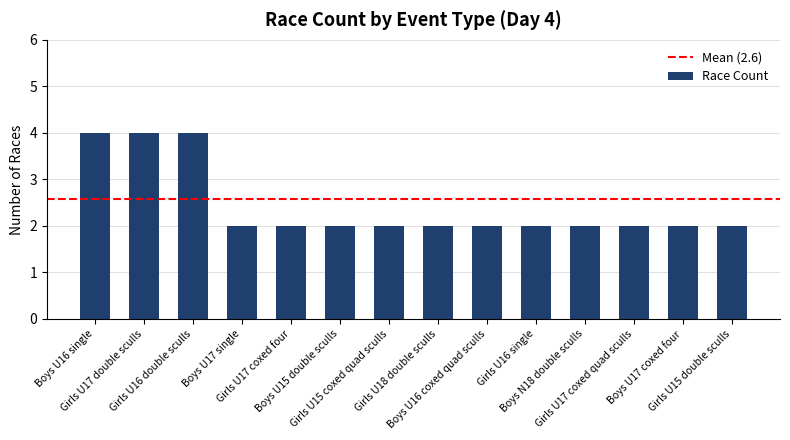

What is the greatest value displayed?

4